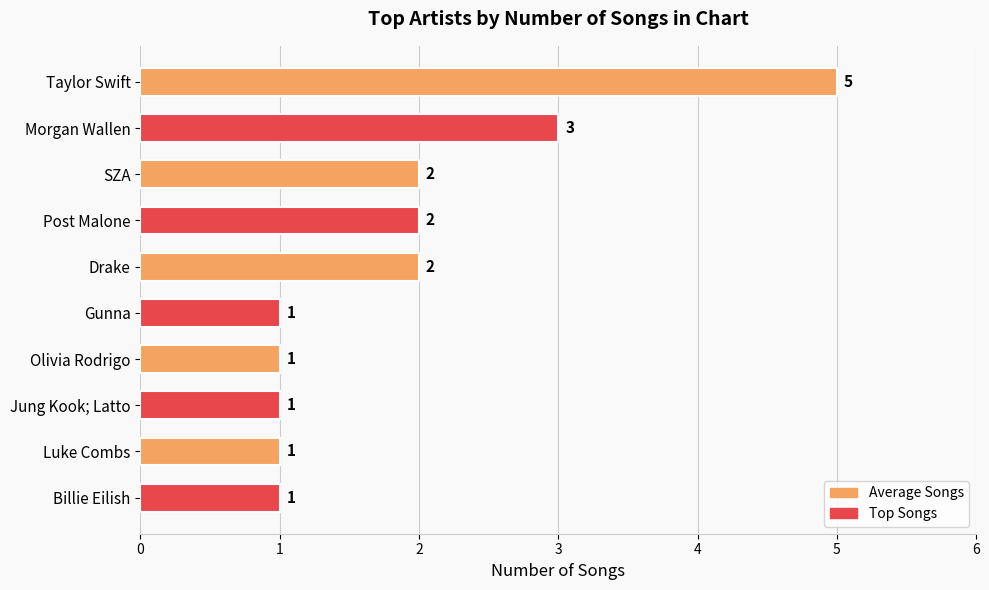

Count the number of categories in the chart.

10